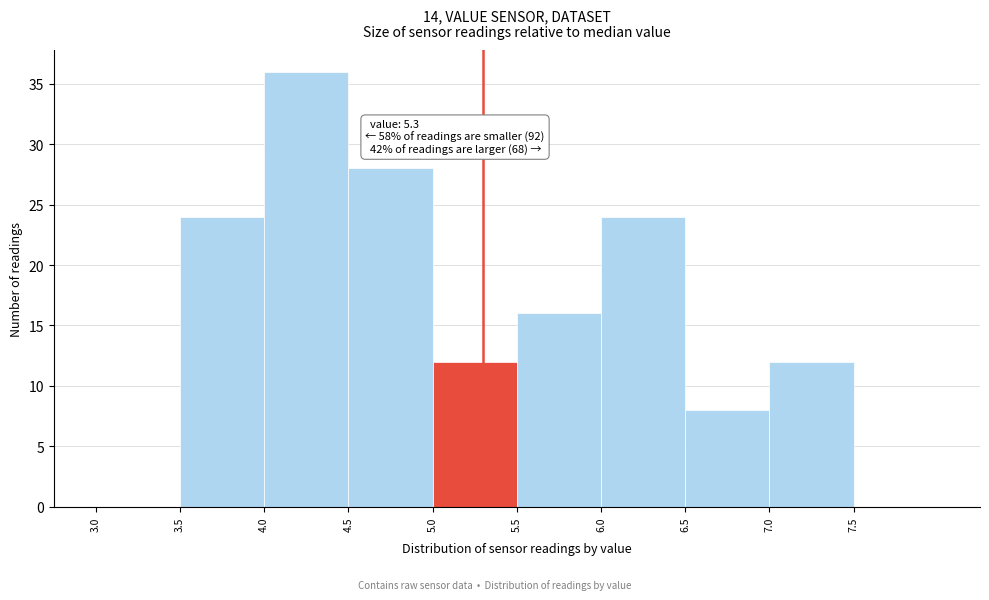

Which range on the x-axis has the tallest bar?

4.0 to 4.5